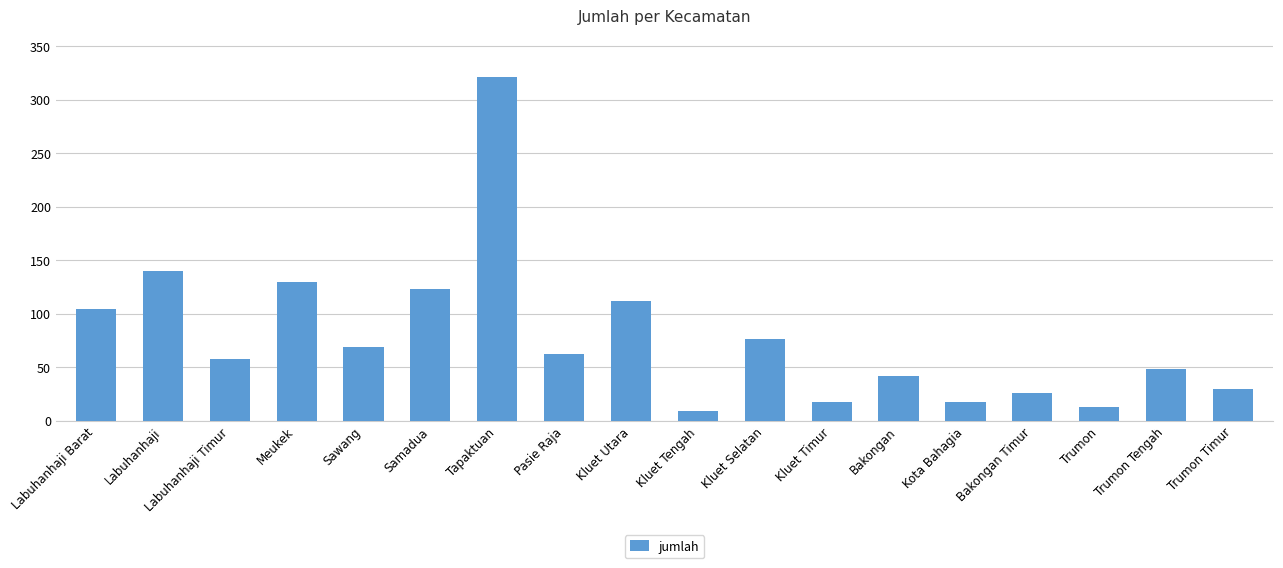

How many distinct data groups are displayed?

1